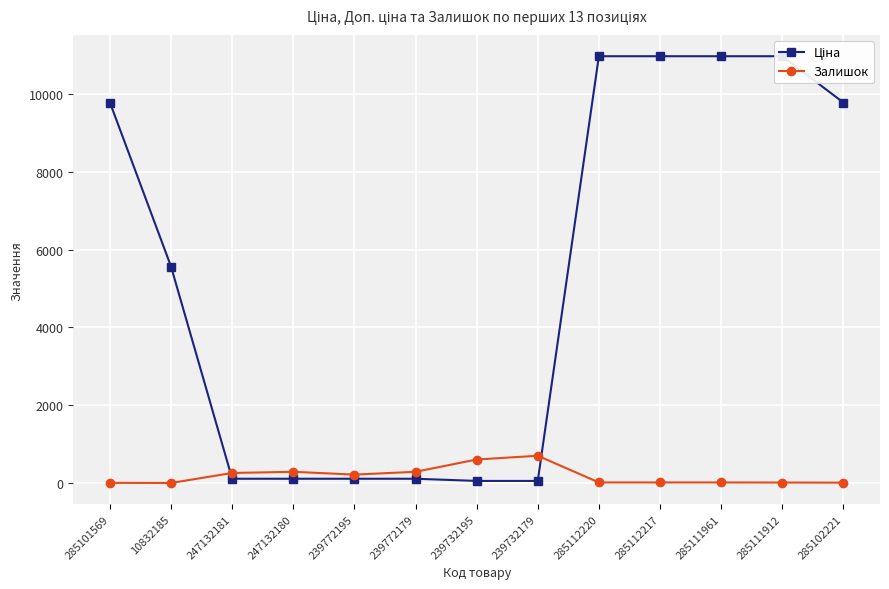

What is the maximum value shown in the chart?

10964.4